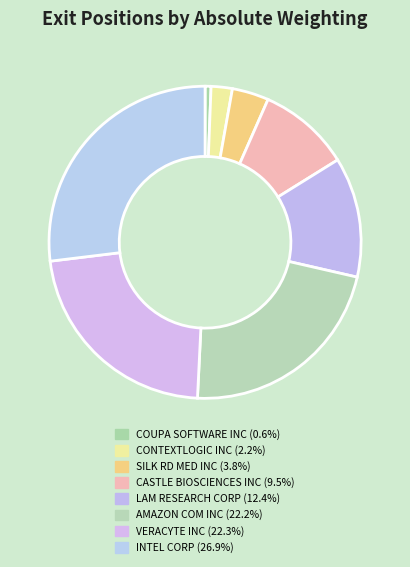

True or false: CASTLE BIOSCIENCES INC accounts for 10% of the total.

True